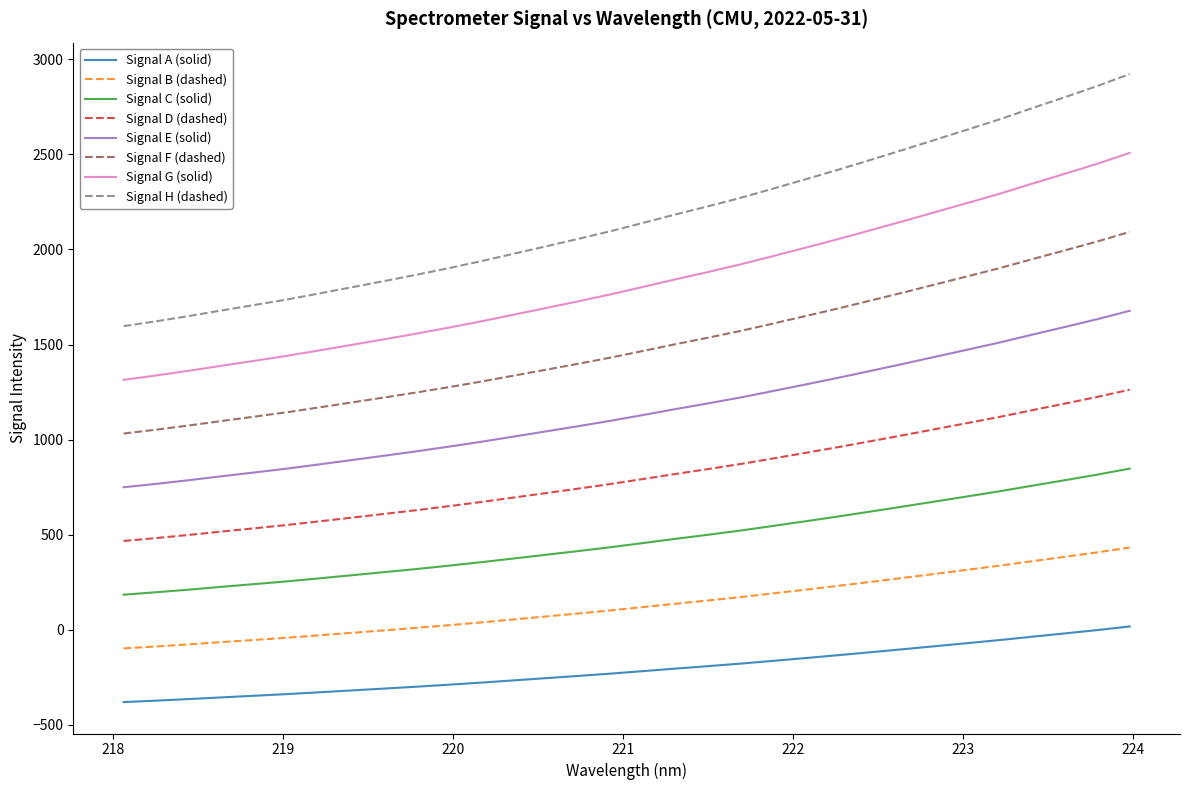

What is the greatest value displayed?

2923.0